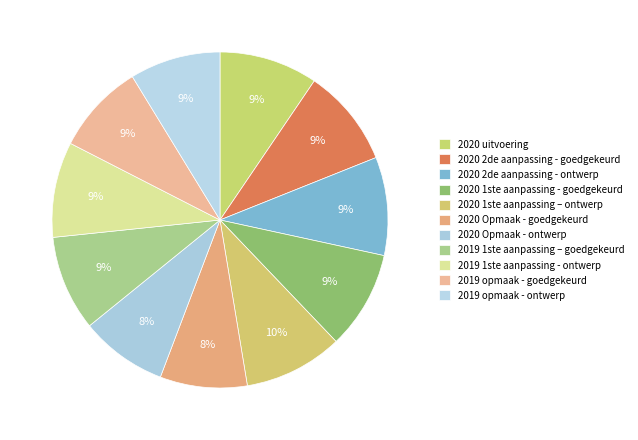

Approximately how many times larger is the value at 2020 Opmaak - ontwerp compared to 2020 2de aanpassing - ontwerp?

0.9